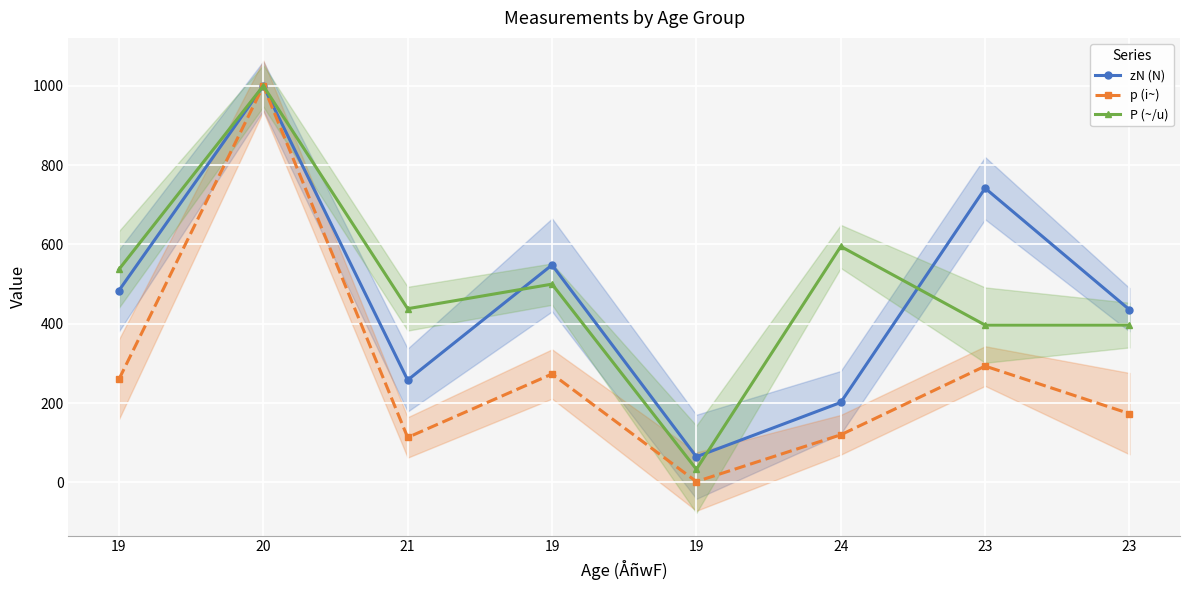

At which category does p (i~) reach its first local valley?

21